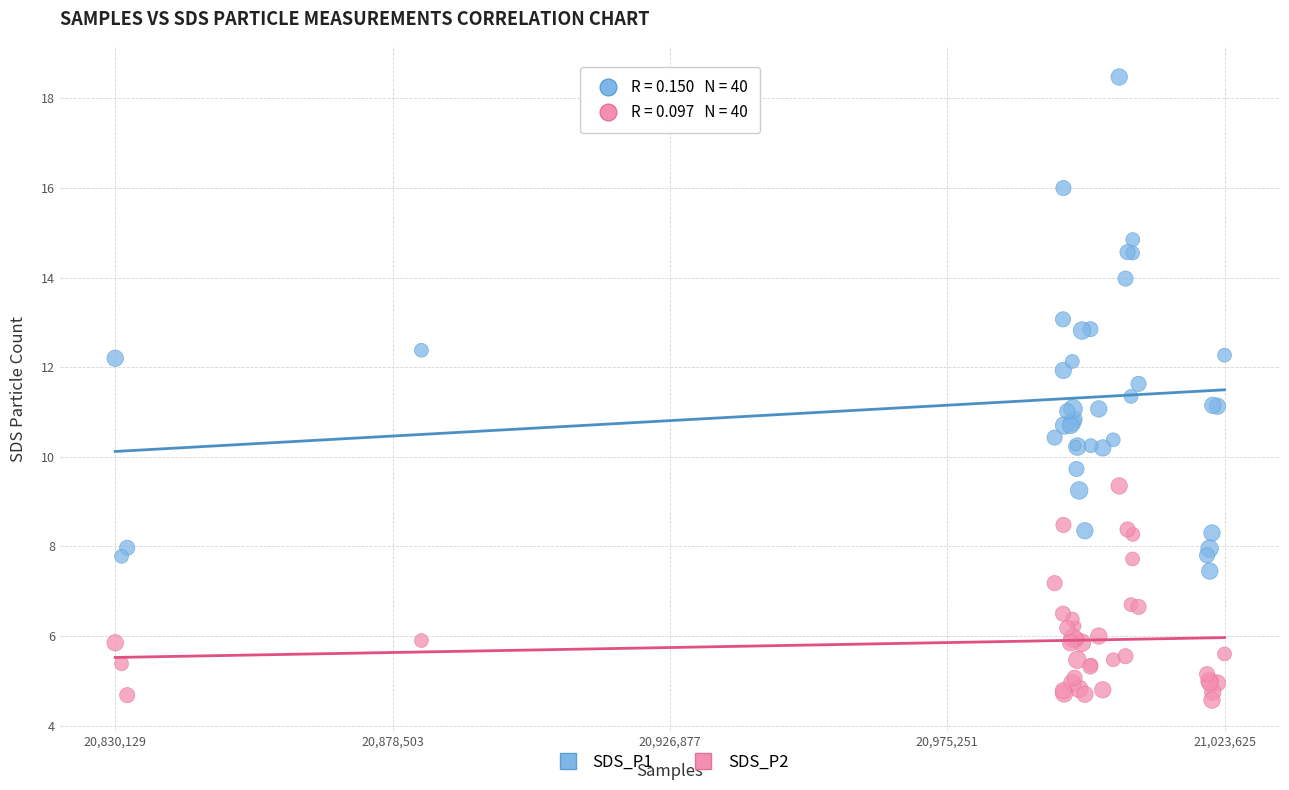

What are all the series names shown in the legend?

SDS_P1, SDS_P2